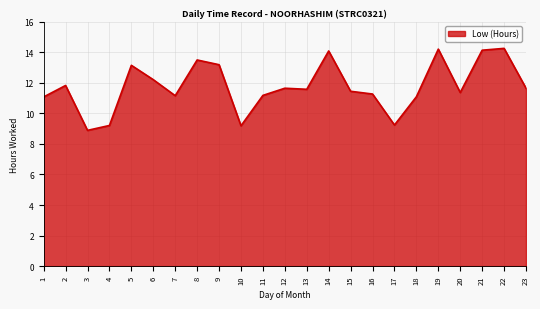

What is the maximum value shown in the chart?

14.3